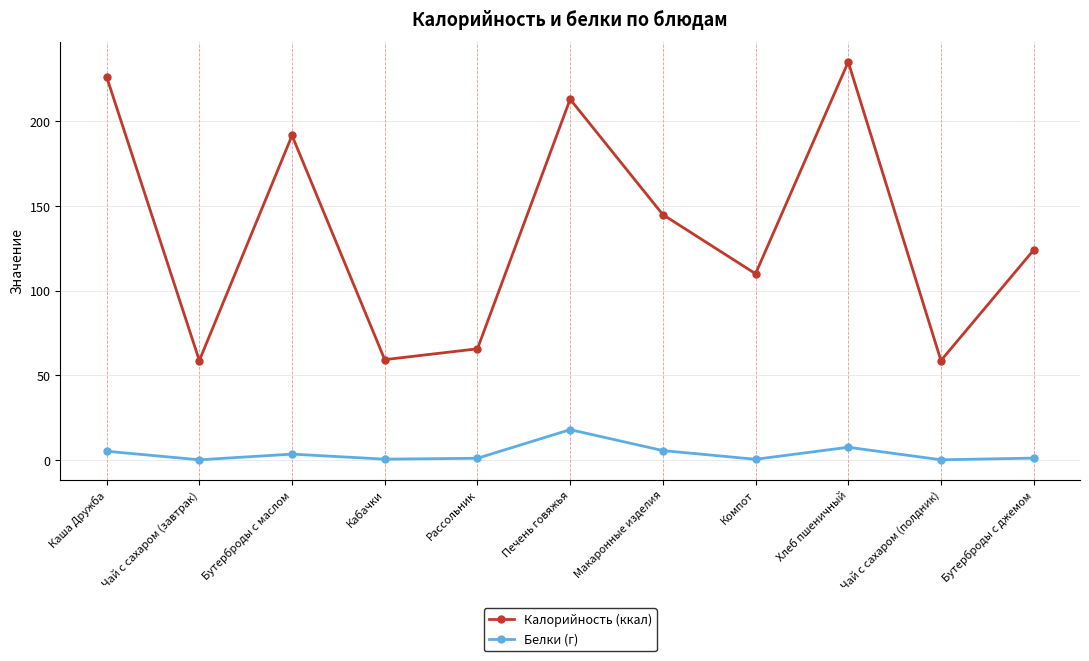

What is the difference between the second highest and minimum values in the Калорийность (ккал) series?

167.4